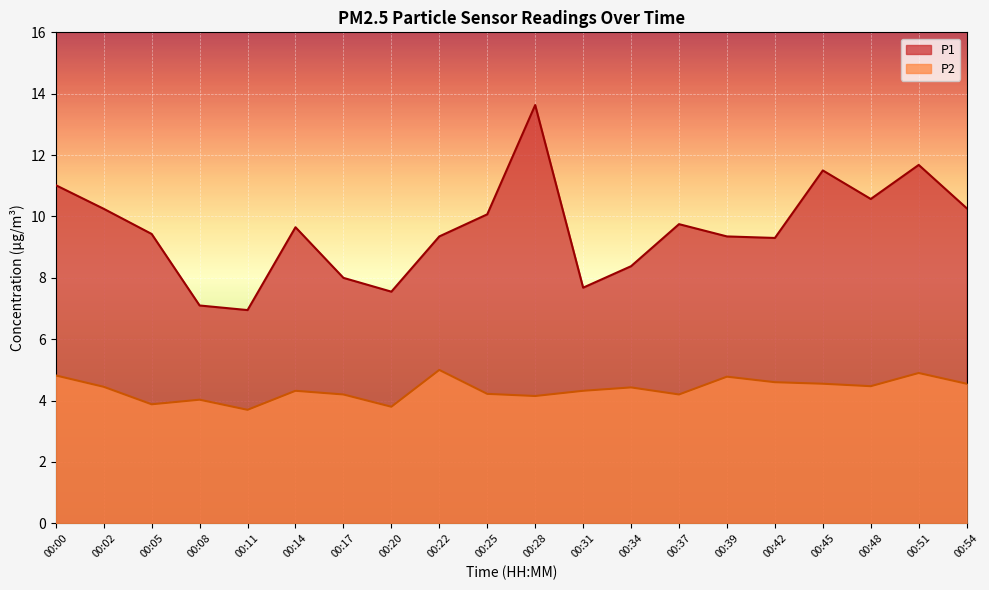

Rank the series by their average value, from highest to lowest.

P1, P2